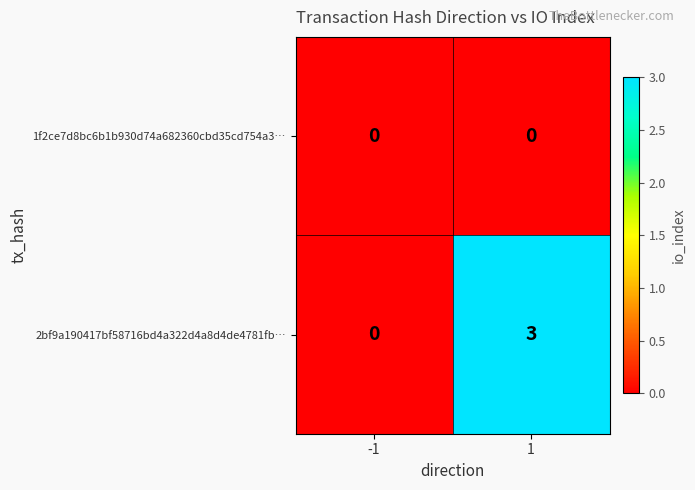

Which series has the widest spread of values?

2bf9a190417bf58716bd4a322d4a8d4de4781fb…